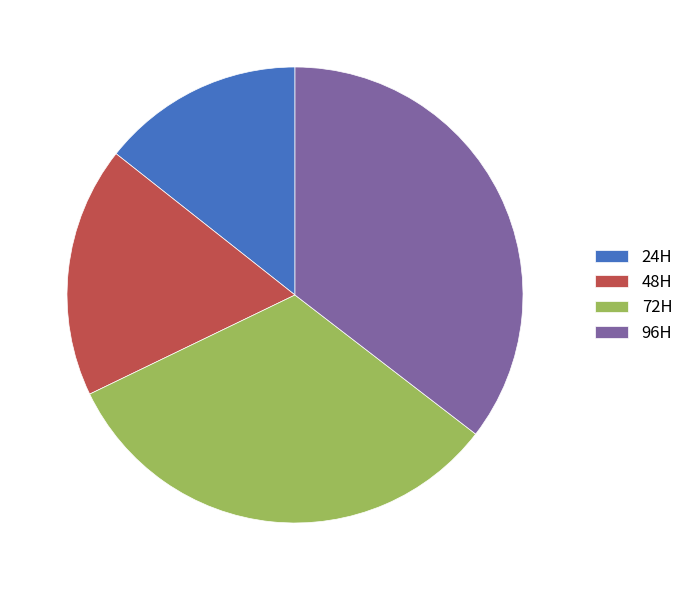

Rank the categories by value from highest to lowest.

96H, 72H, 48H, 24H